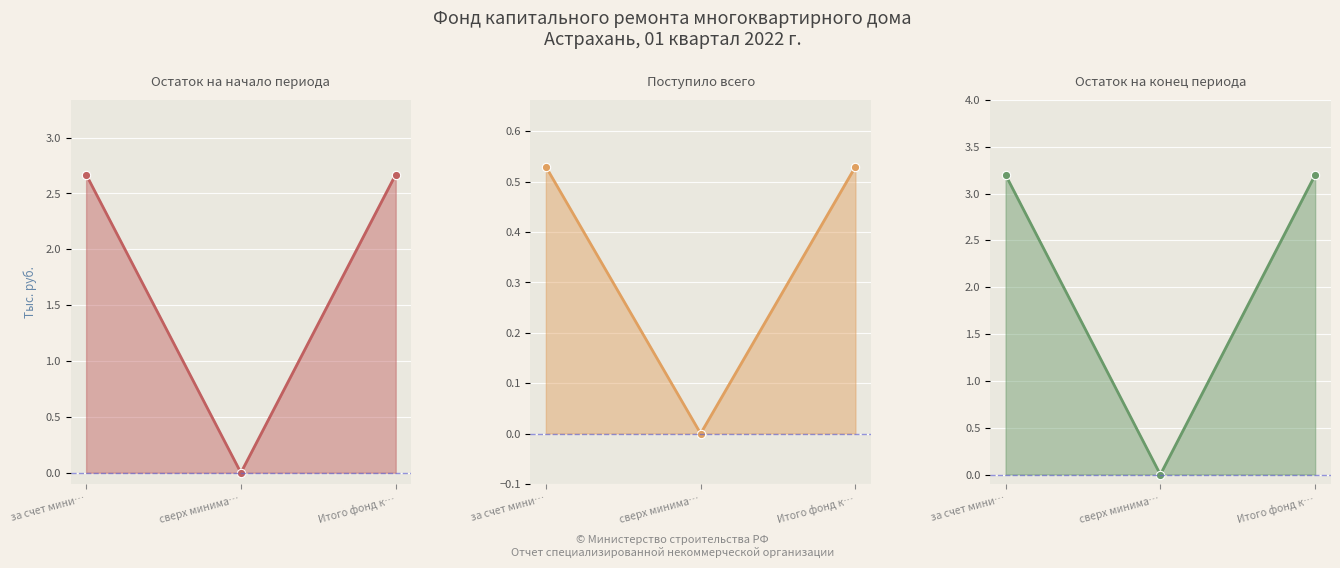

Is the value of Поступило всего at за счет мини… greater than the value of Остаток на конец периода at Итого фонд к…?

No